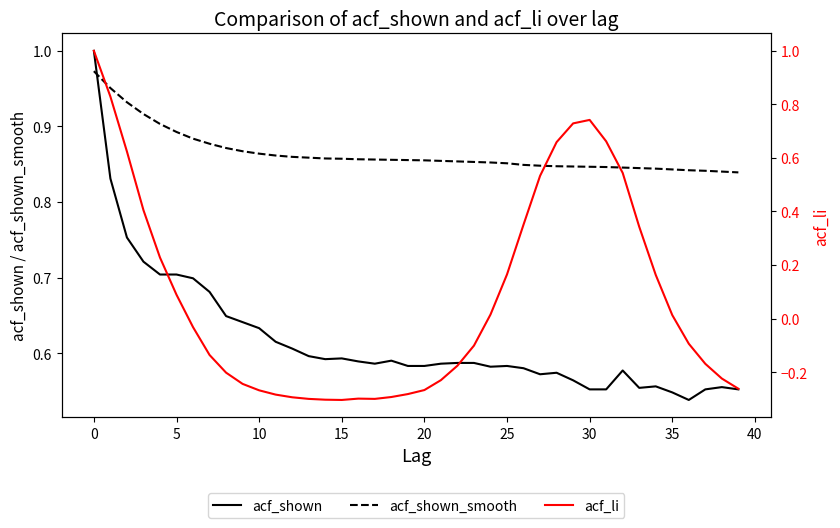

What are all the series names shown in the legend?

acf_shown, acf_shown_smooth, acf_li